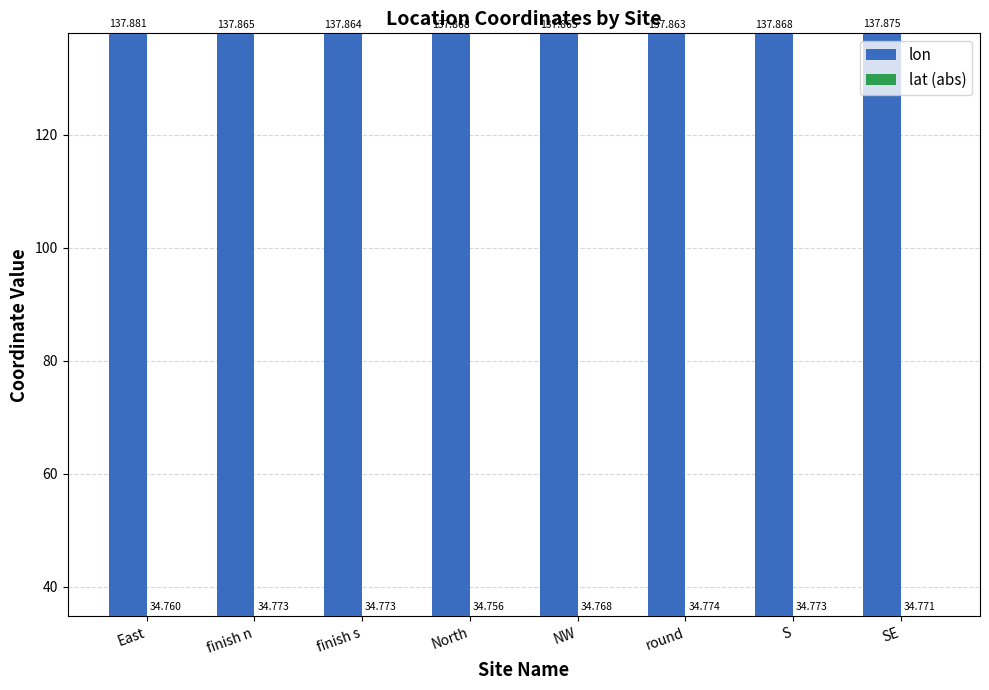

What is the lowest value of the lon series?

137.9